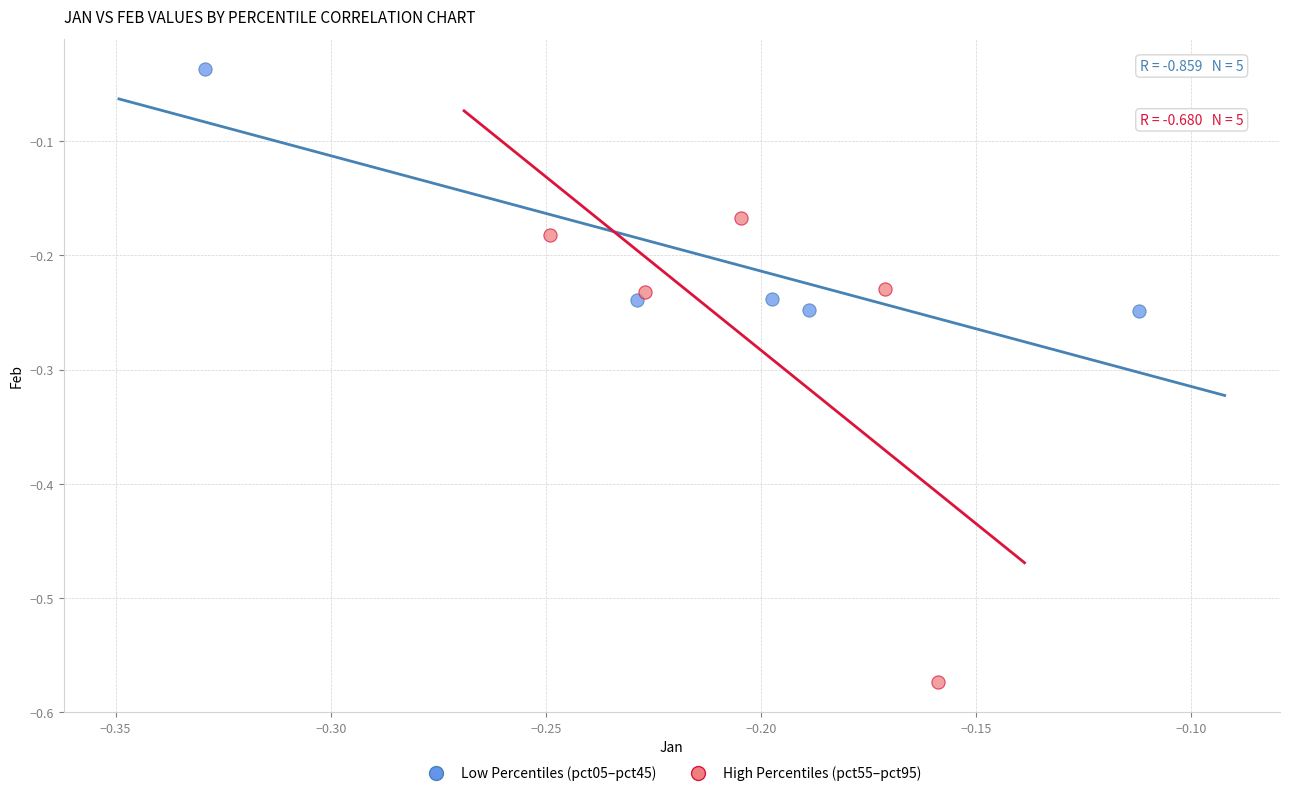

What are all the series names shown in the legend?

Low Percentiles (pct05–pct45), High Percentiles (pct55–pct95)